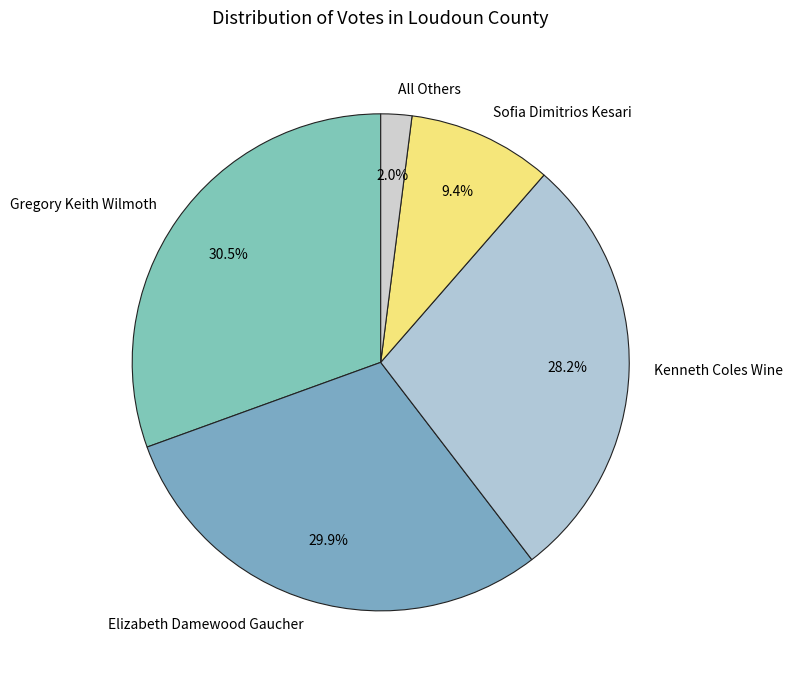

How many segments does this pie chart have?

5